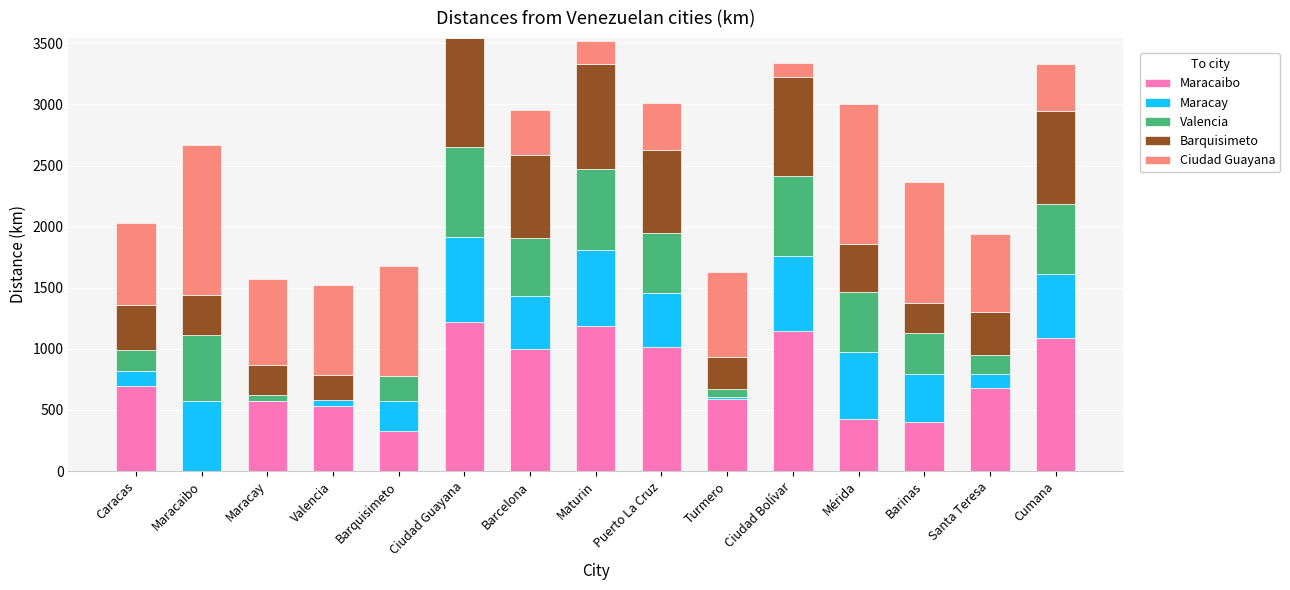

What is the total value across all series at Barinas?

2366